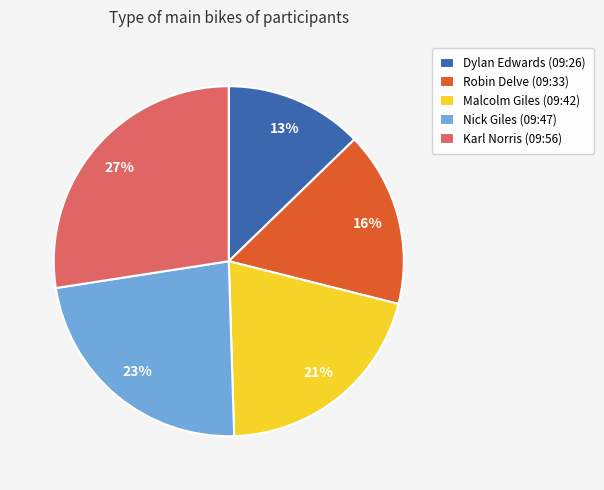

Is the sum of Karl Norris (09:56) and Malcolm Giles (09:42) greater than half?

No